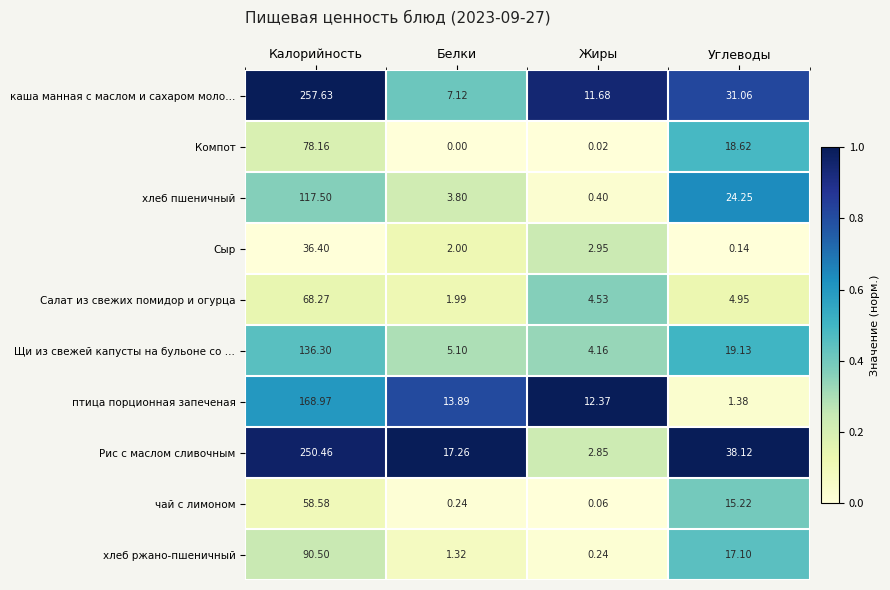

At Калорийность, list the series in order from largest to smallest.

каша манная с маслом и сахаром моло…, Рис с маслом сливочным, птица порционная запеченая, Щи из свежей капусты на бульоне со …, хлеб пшеничный, хлеб ржано-пшеничный, Компот, Салат из свежих помидор и огурца, чай с лимоном, Сыр